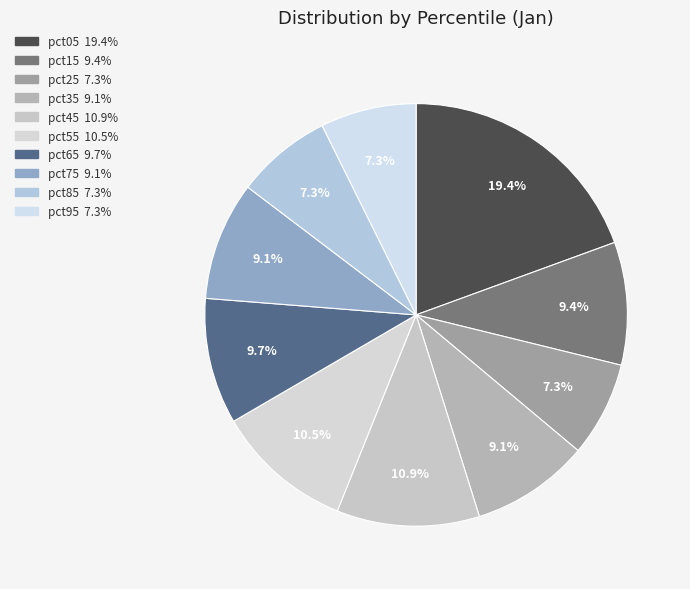

To the nearest percent, what is the difference between the largest and smallest slice percentages?

12%